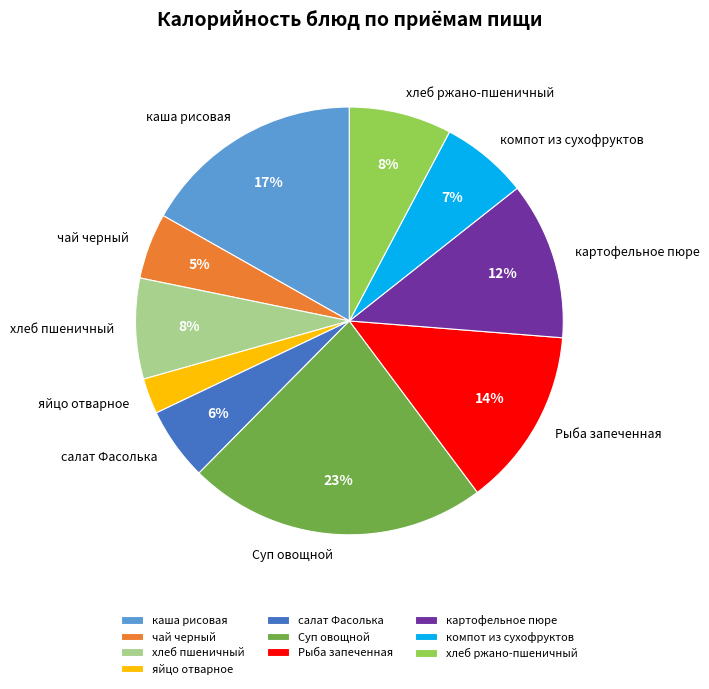

To the nearest percent, what portion does Рыба запеченная represent?

14%